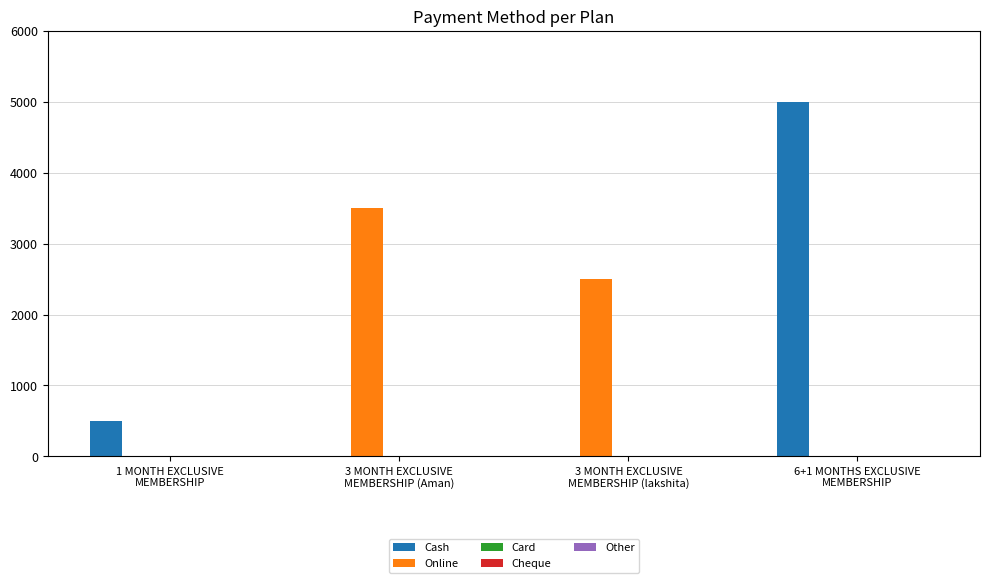

What is the maximum value shown in the chart?

5000